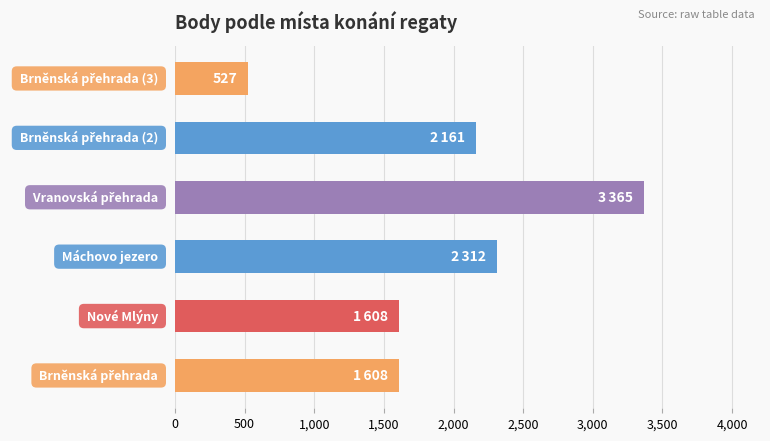

What is the average value?

1930